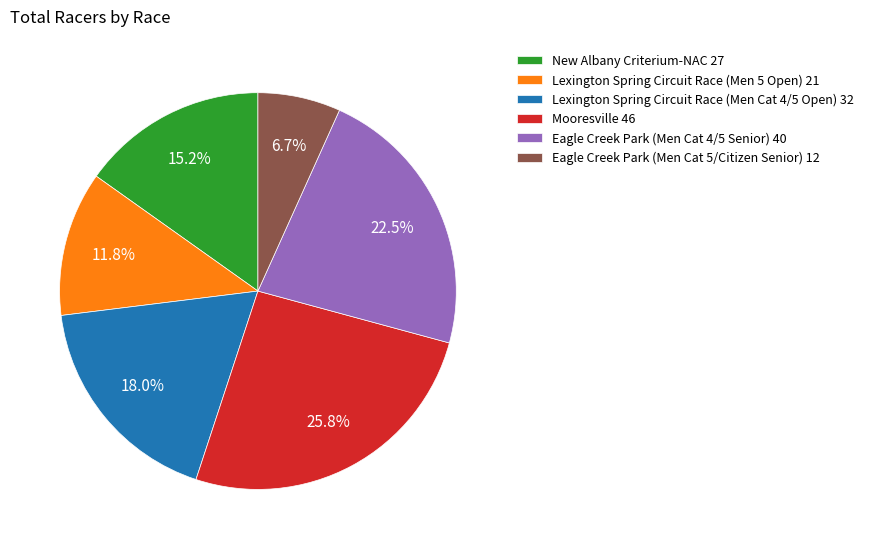

How many segments does this pie chart have?

6